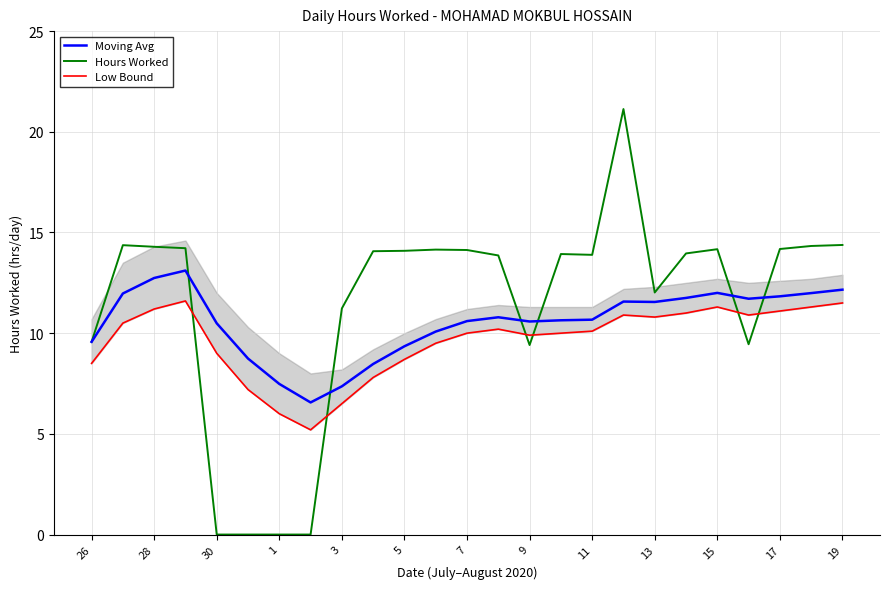

Which series has the widest spread of values?

Hours Worked